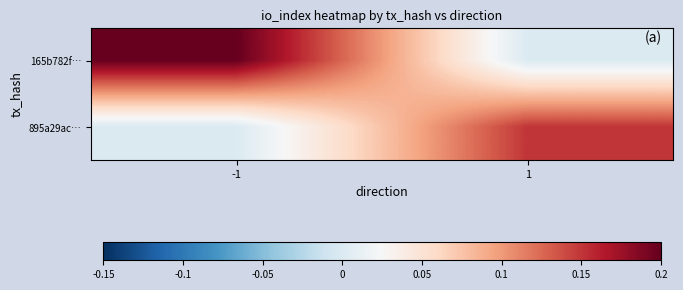

Reading left to right, list all the values displayed in this chart.

165b782f…: -1=0.2	1=0.0
895a29ac…: -1=0.0	1=0.2